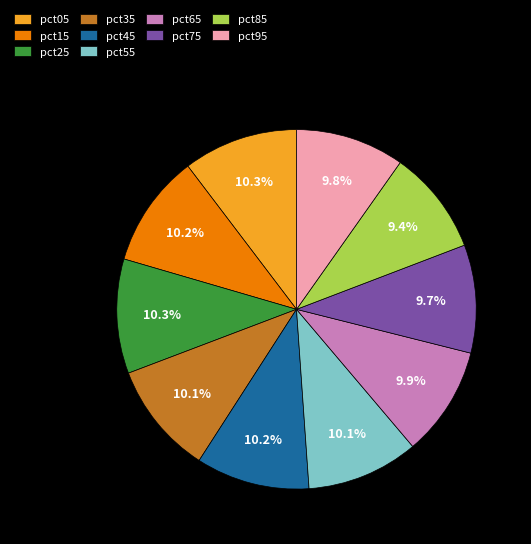

To the nearest percent, what is the difference between the pct55 and pct85 slice percentages?

1%